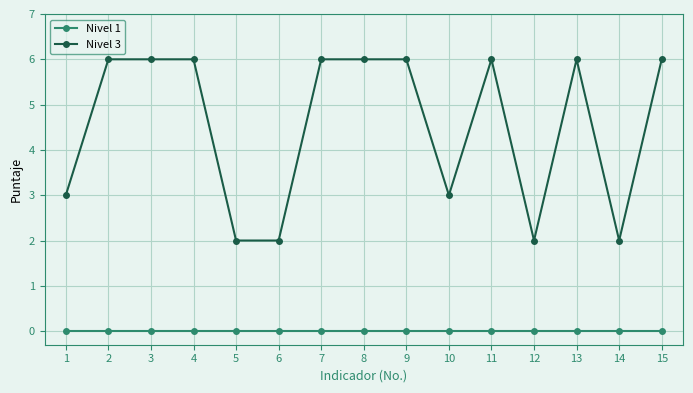

True or false: Nivel 3 and Nivel 1 intersect in this chart.

False